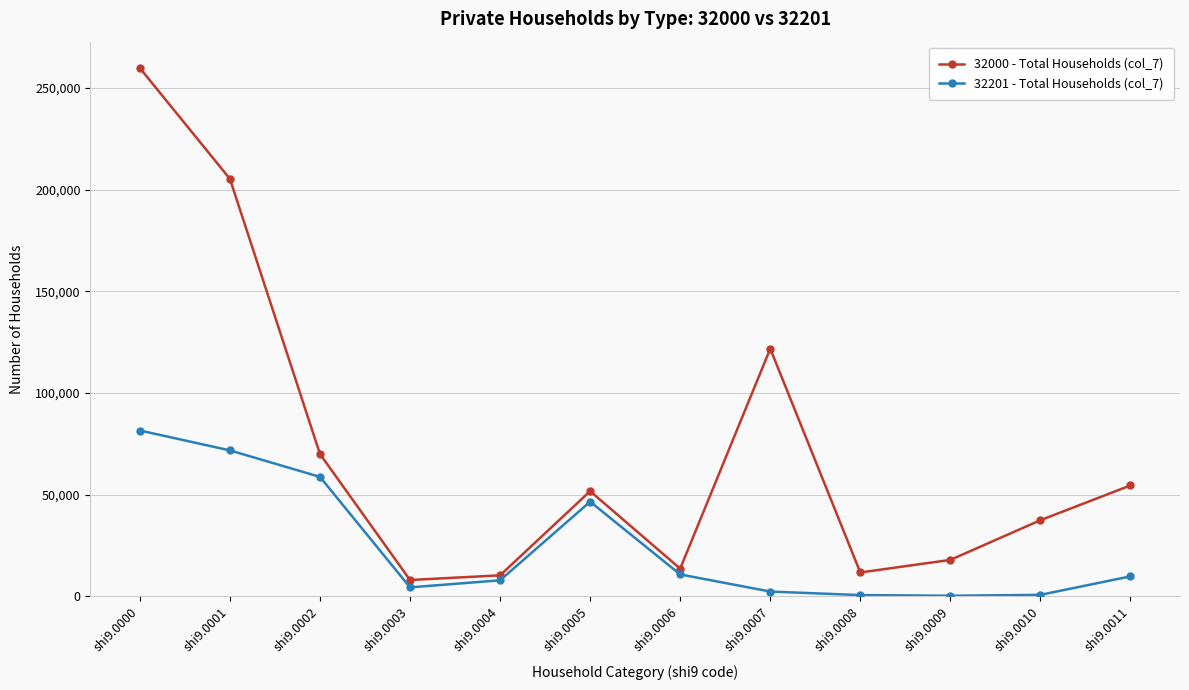

True or false: 32201 - Total Households (col_7) has more than 2 points higher than both neighbors.

False